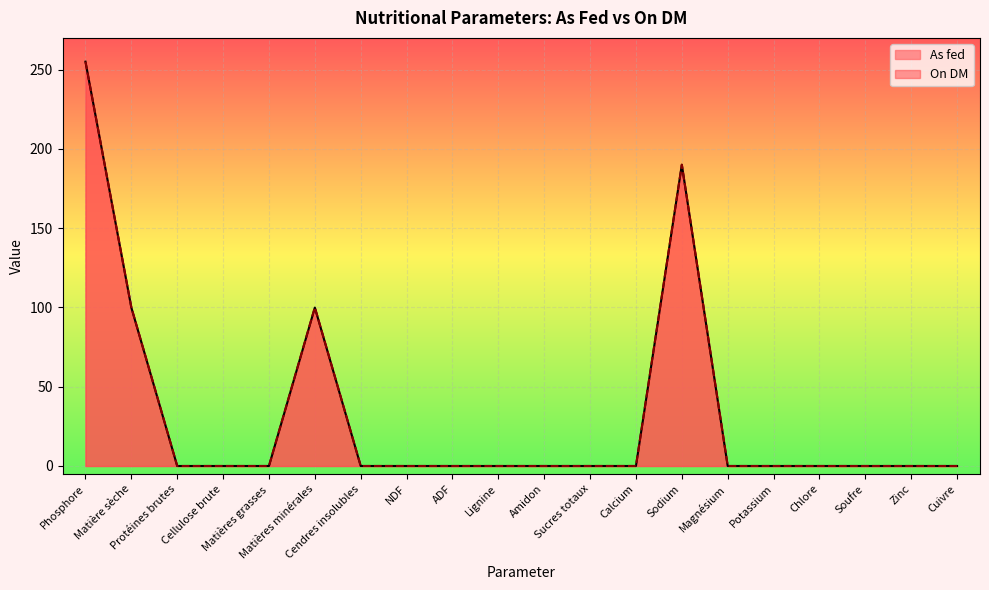

True or false: On DM and As fed intersect in this chart.

False